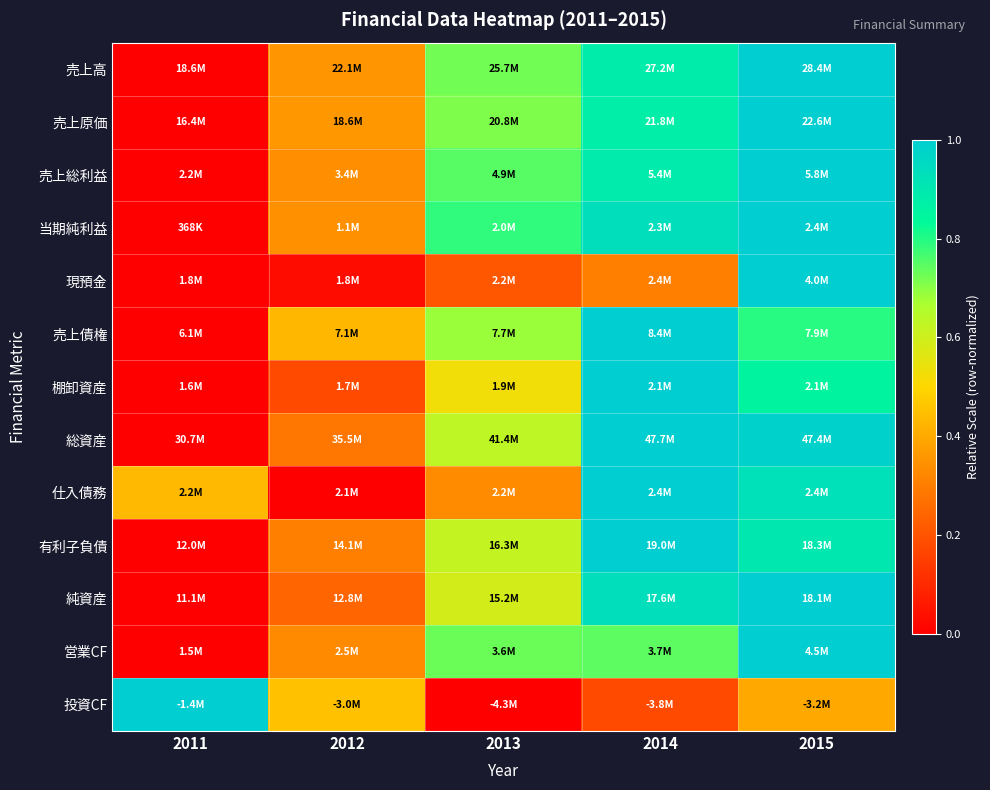

Between 2011 and 2014, which is larger?

2014